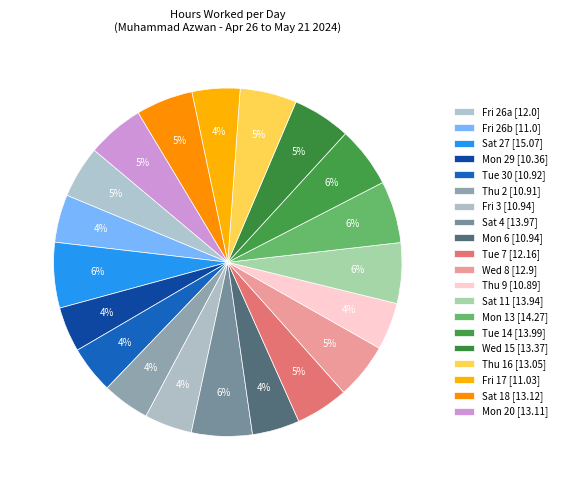

How many segments does this pie chart have?

20